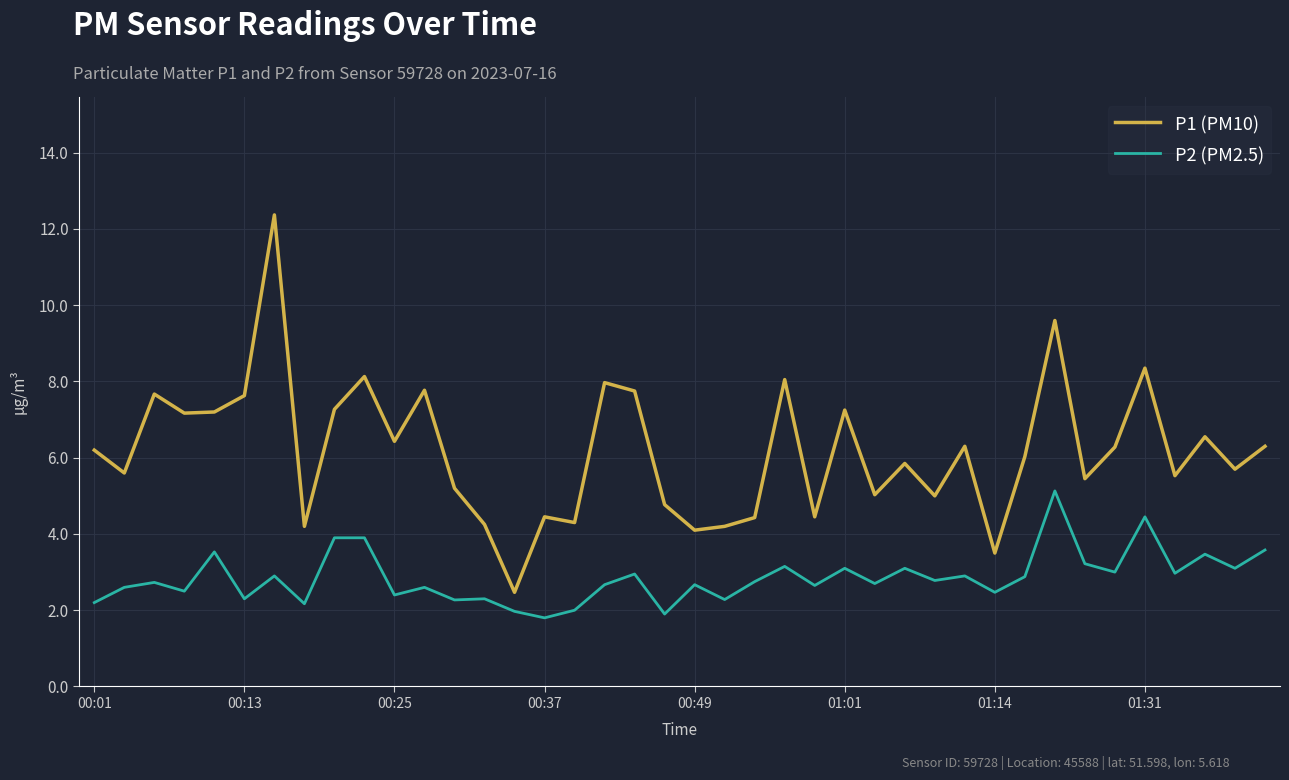

What is the difference between the maximum and minimum values in the P2 (PM2.5) series?

3.3